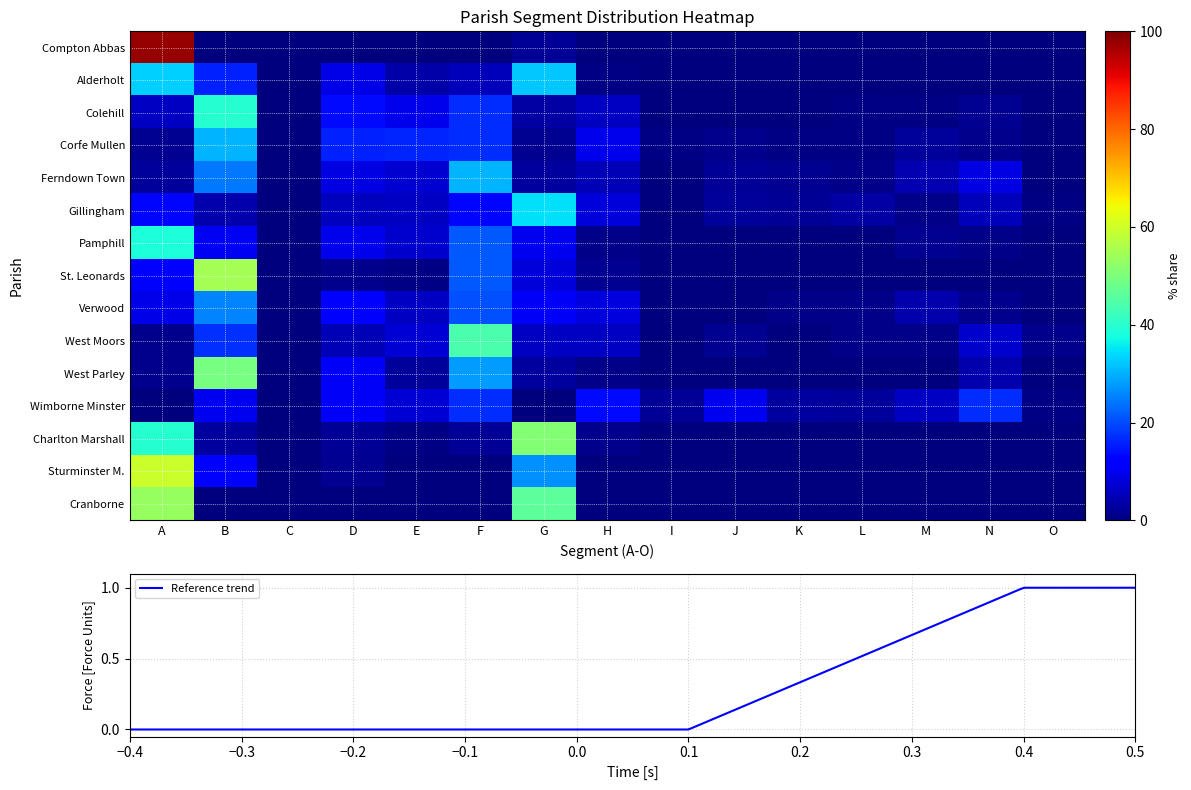

Which category has the lowest value in the Verwood series?

C